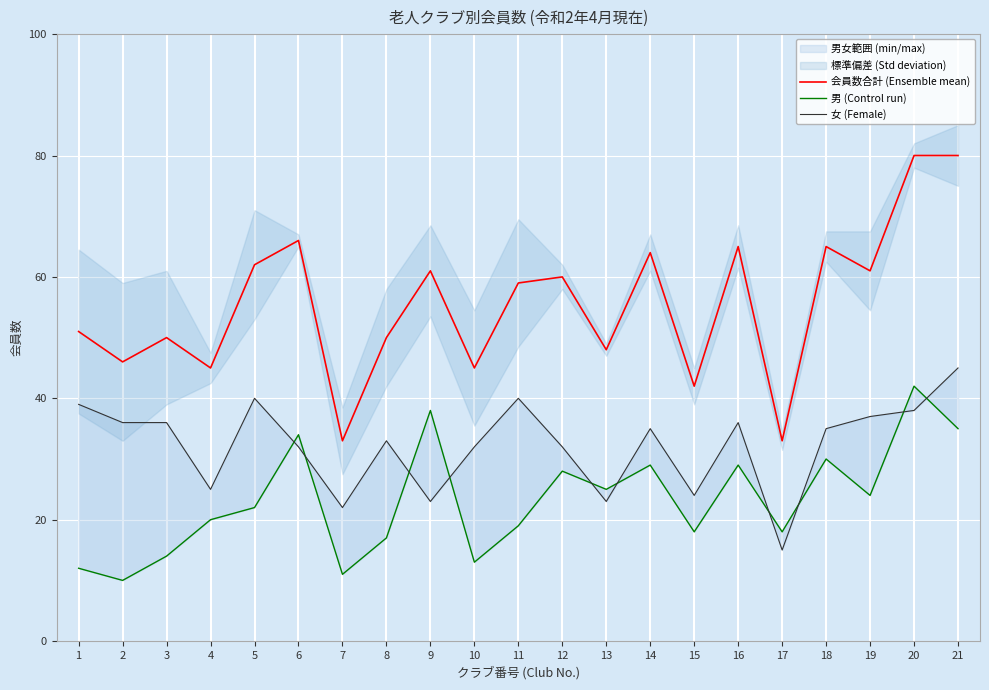

What is the maximum value for 男 (Control run)?

42